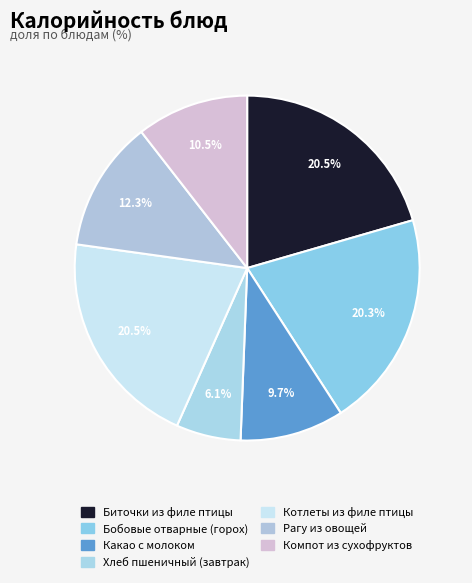

How many segments does this pie chart have?

7